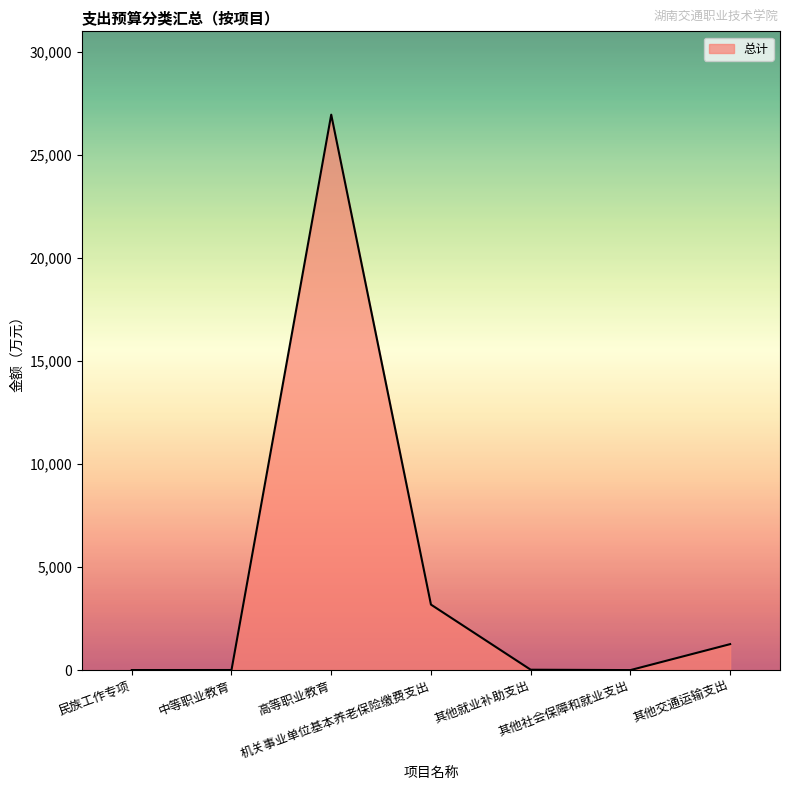

What is the greatest value displayed?

26961.3